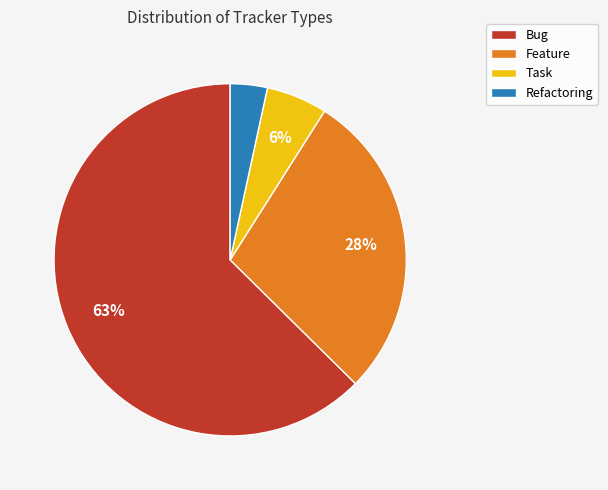

To the nearest percent, what is the combined percentage of Task and Refactoring?

9%